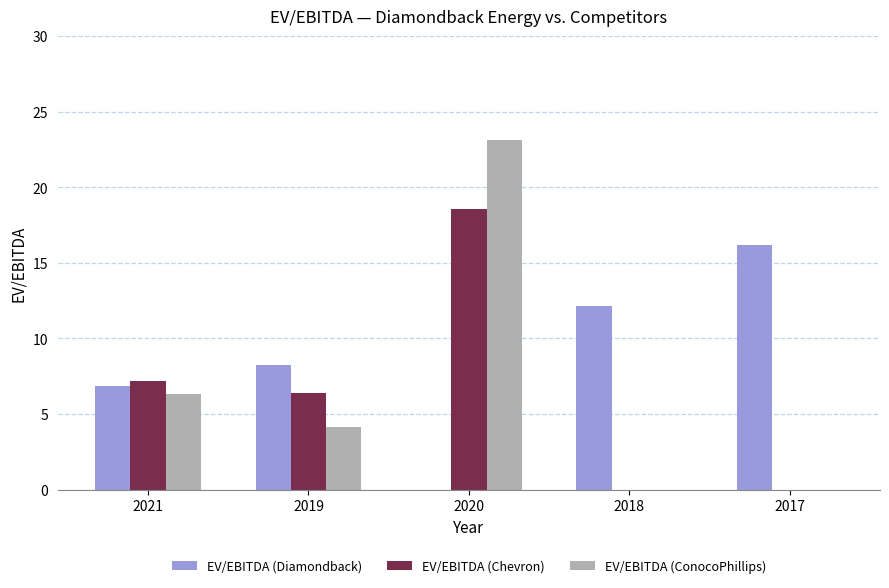

What is the sum of all EV/EBITDA (ConocoPhillips) values?

33.6